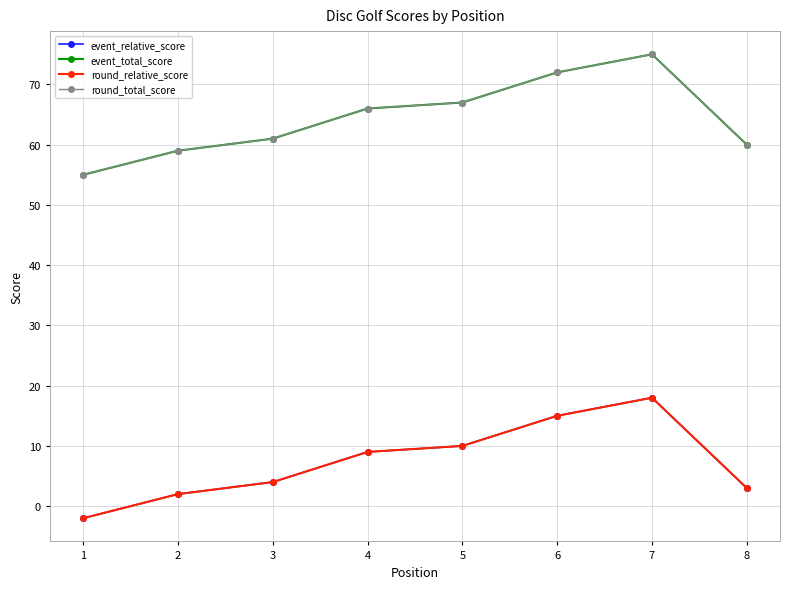

At which label is round_total_score closest to 65?

4